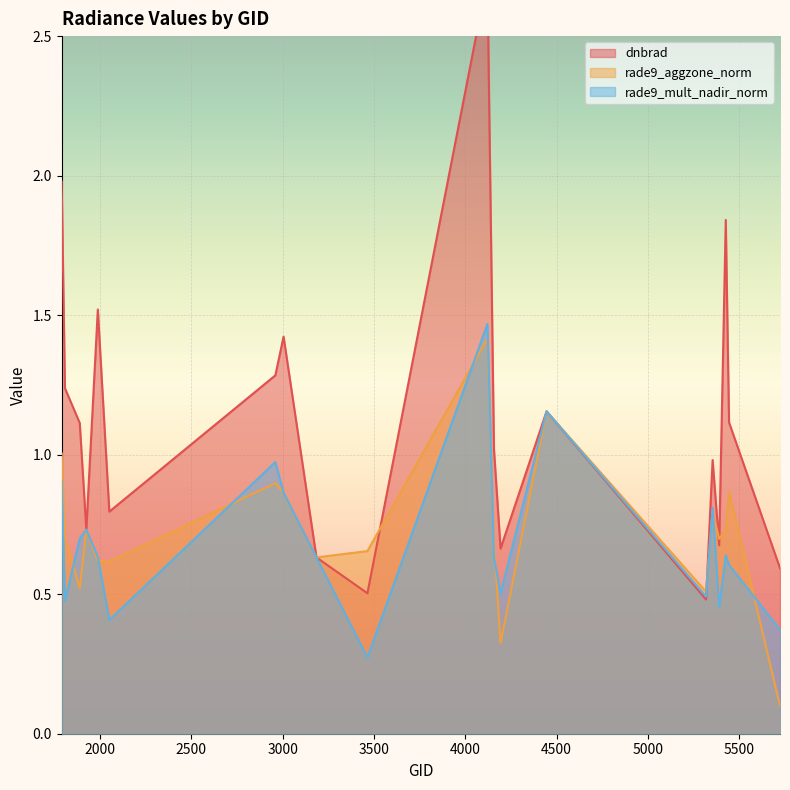

Reading left to right, what are all the values shown in this chart?

dnbrad: 2.0	1.2	1.1	0.7	1.5	0.8	1.3	1.4	0.6	0.5	2.7	1.0	0.7	1.2	0.5	1.0	0.7	1.8	1.1	0.6
rade9_aggzone_norm: 1.0	0.7	0.5	0.7	0.6	0.6	0.9	0.9	0.6	0.7	1.4	0.7	0.3	1.2	0.5	0.8	0.7	0.7	0.9	0.1
rade9_mult_nadir_norm: 0.9	0.5	0.7	0.7	0.6	0.4	1.0	0.9	0.6	0.3	1.5	0.6	0.5	1.2	0.5	0.8	0.5	0.6	0.6	0.4